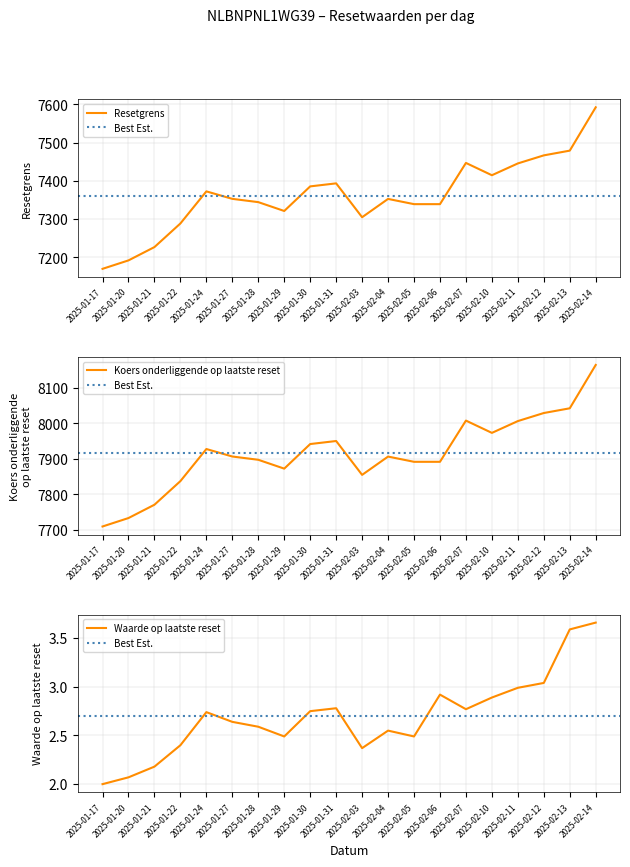

What is the sum of all Koers onderliggende op laatste reset values?

158314.2